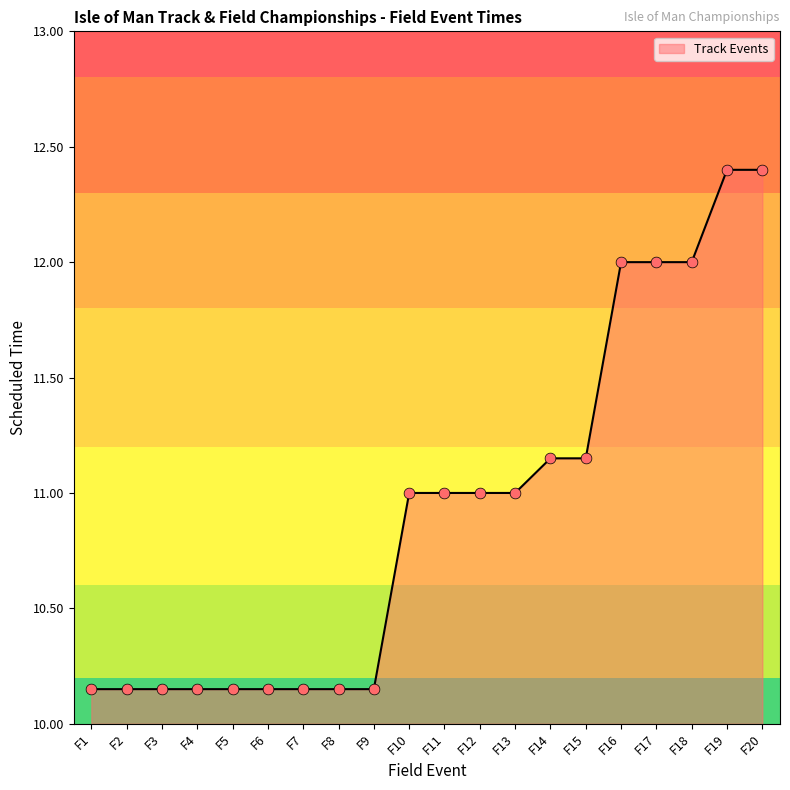

Between F5 and F12, which is larger?

F12